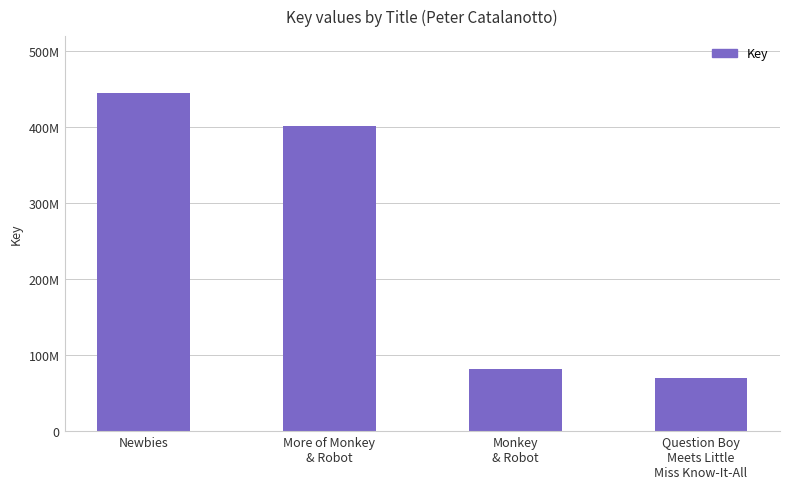

List the labels in order of value, smallest first.

Question Boy
Meets Little
Miss Know-It-All, Monkey
& Robot, More of Monkey
& Robot, Newbies